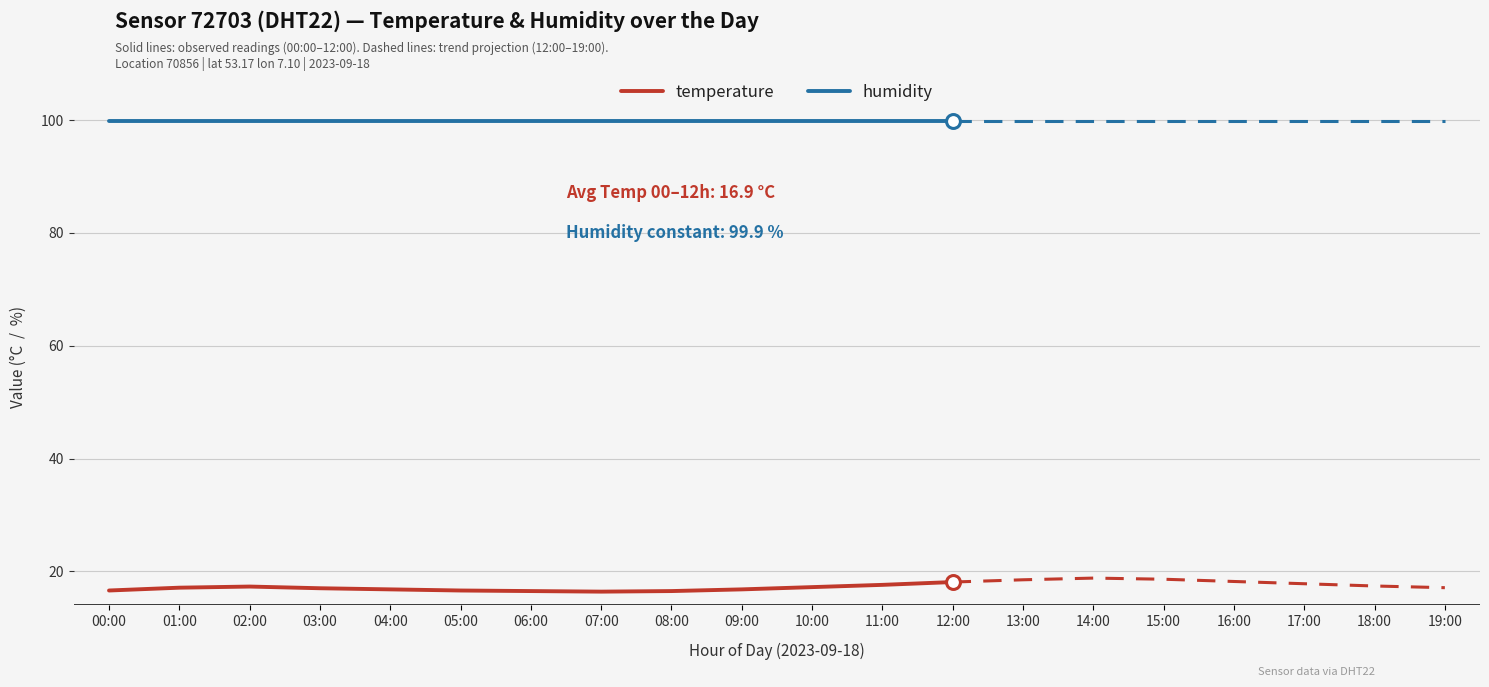

What position from the right is 10:00?

3